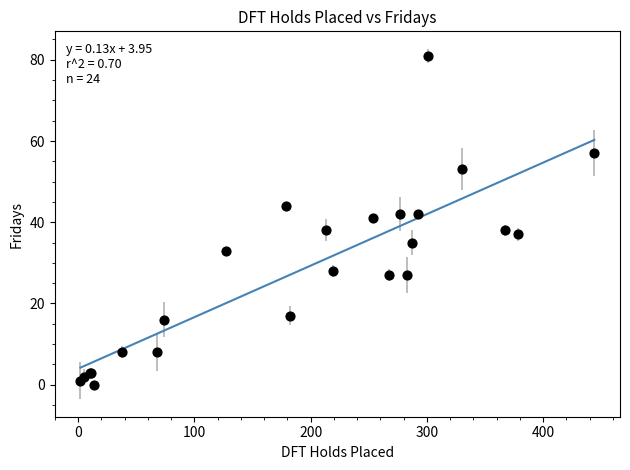

What Y value in the scatter plot is closest to 40?

41